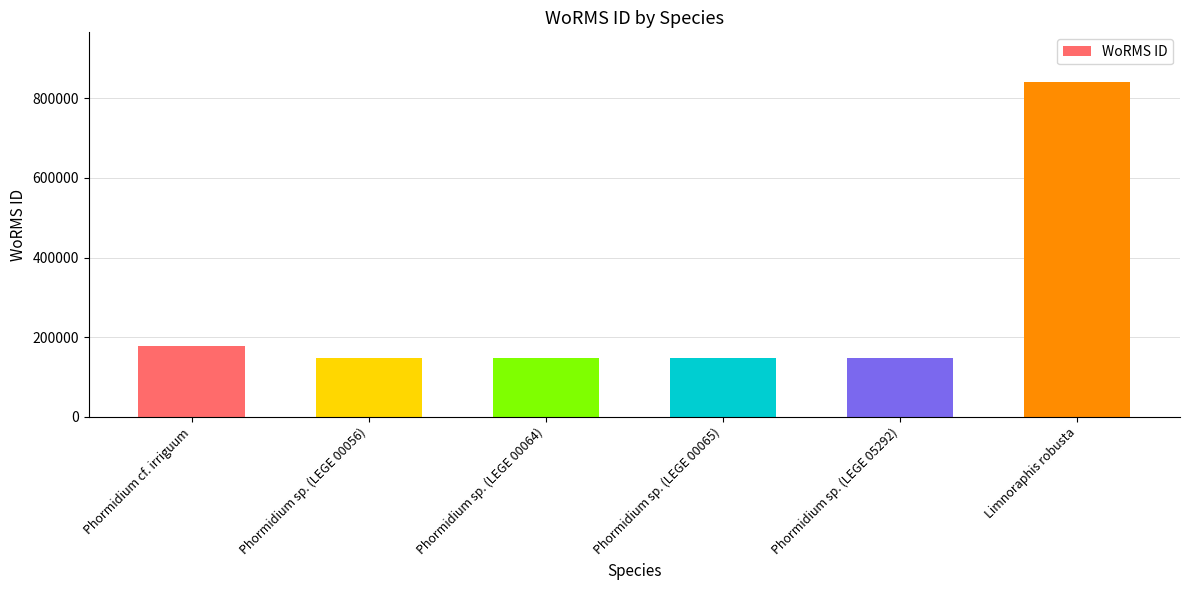

At which category does the chart reach its peak across all series?

Limnoraphis robusta